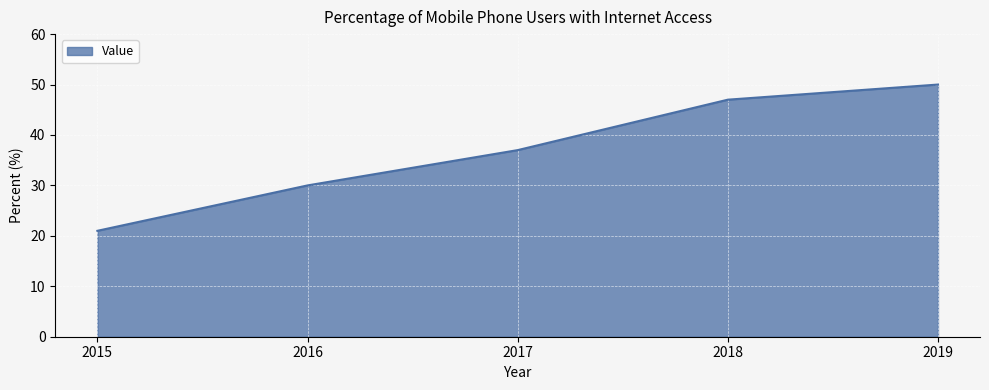

How many values are below 37?

2